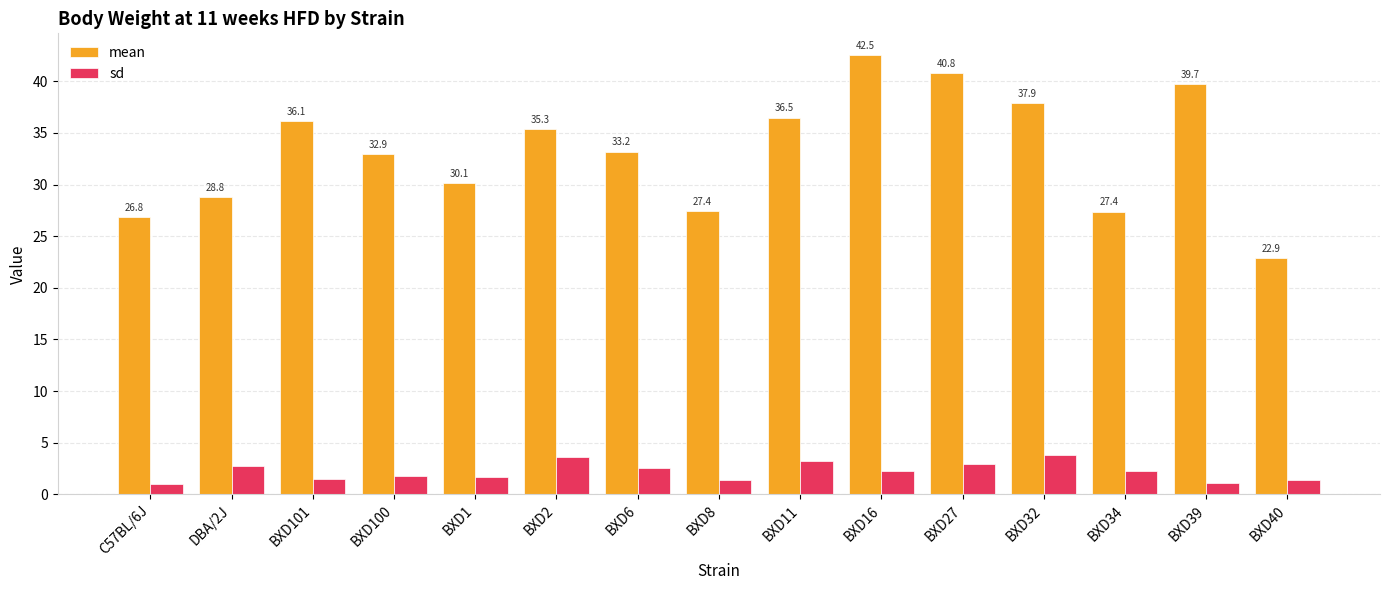

How many data points in sd are above 2?

8